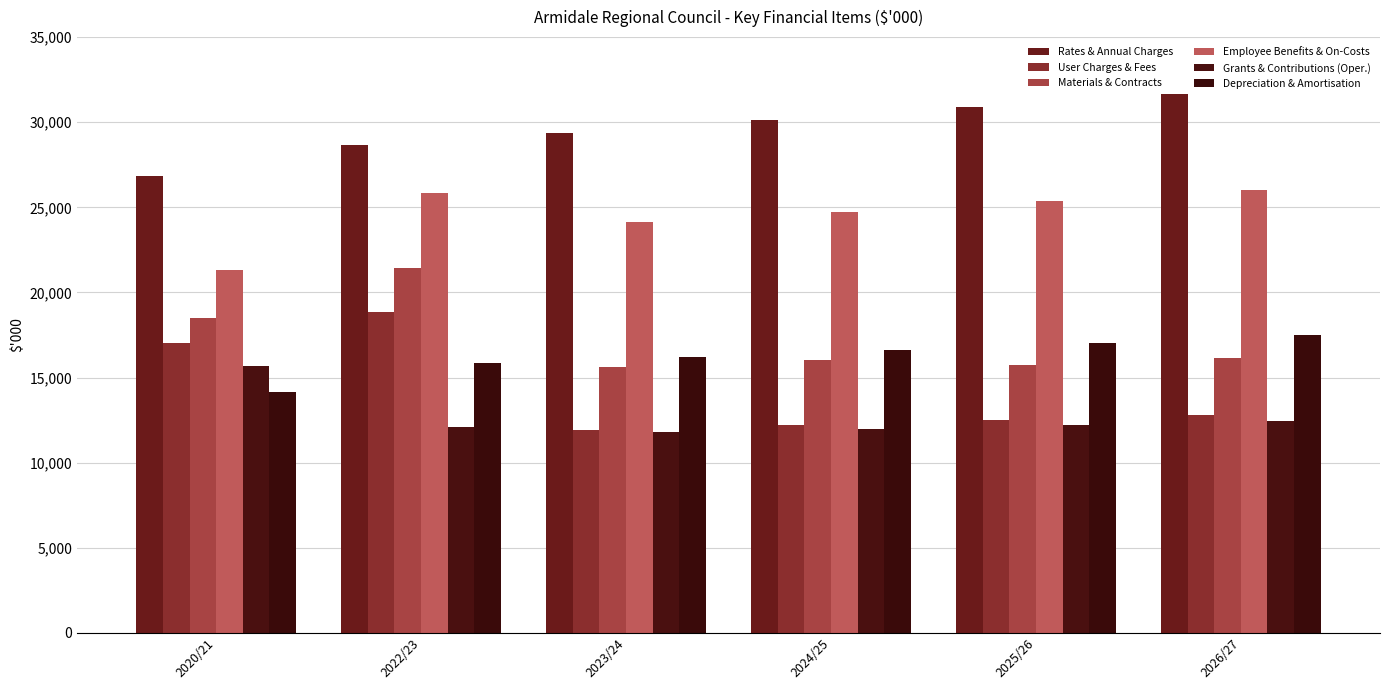

Reading left to right, transcribe all the data shown in this chart.

Rates & Annual Charges: 2020/21=26862.0	2022/23=28676.9	2023/24=29393.8	2024/25=30128.7	2025/26=30881.9	2026/27=31653.9
User Charges & Fees: 2020/21=17000.0	2022/23=18868.3	2023/24=11902.5	2024/25=12193.7	2025/26=12492.0	2026/27=12797.7
Materials & Contracts: 2020/21=18476.0	2022/23=21443.1	2023/24=15588.6	2024/25=16003.3	2025/26=15728.0	2026/27=16121.2
Employee Benefits & On-Costs: 2020/21=21338.0	2022/23=25815.4	2023/24=24149.7	2024/25=24753.4	2025/26=25372.3	2026/27=26006.6
Grants & Contributions (Oper.): 2020/21=15648.0	2022/23=12102.0	2023/24=11784.6	2024/25=11993.2	2025/26=12206.2	2026/27=12423.6
Depreciation & Amortisation: 2020/21=14119.0	2022/23=15835.4	2023/24=16231.3	2024/25=16637.0	2025/26=17053.0	2026/27=17479.3